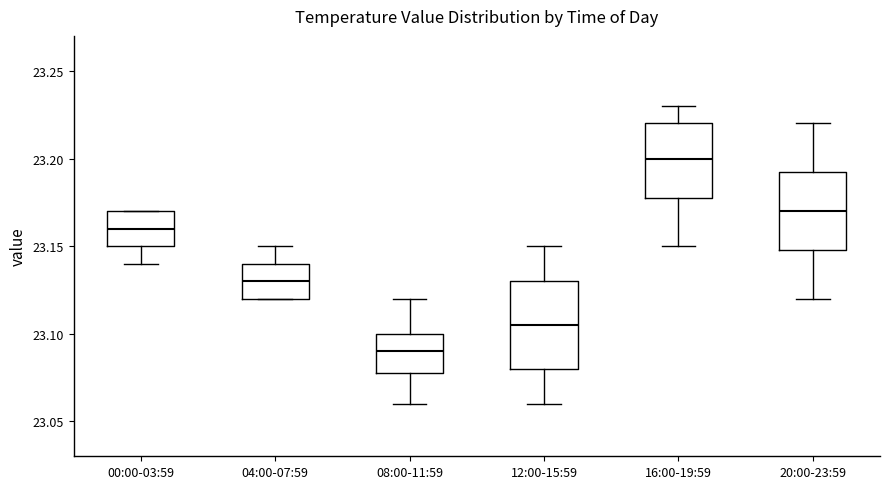

Reading left to right, read every box against the y-axis: the position of its median line, the range the box covers, and the ends of its whiskers. The values are not printed on the chart, so give them approximately, as read against the axis.

00:00-03:59: median 23.160, box 23.150 to 23.170, whiskers 23.140 to 23.170
04:00-07:59: median 23.130, box 23.120 to 23.140, whiskers 23.120 to 23.150
08:00-11:59: median 23.090, box 23.080 to 23.100, whiskers 23.060 to 23.120
12:00-15:59: median 23.105, box 23.080 to 23.130, whiskers 23.060 to 23.150
16:00-19:59: median 23.200, box 23.180 to 23.220, whiskers 23.150 to 23.230
20:00-23:59: median 23.170, box 23.150 to 23.195, whiskers 23.120 to 23.220